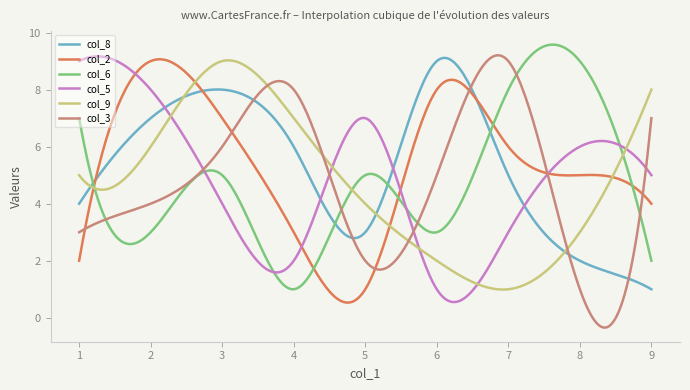

In col_9, how many points are higher than both neighbors (excluding endpoints)?

1